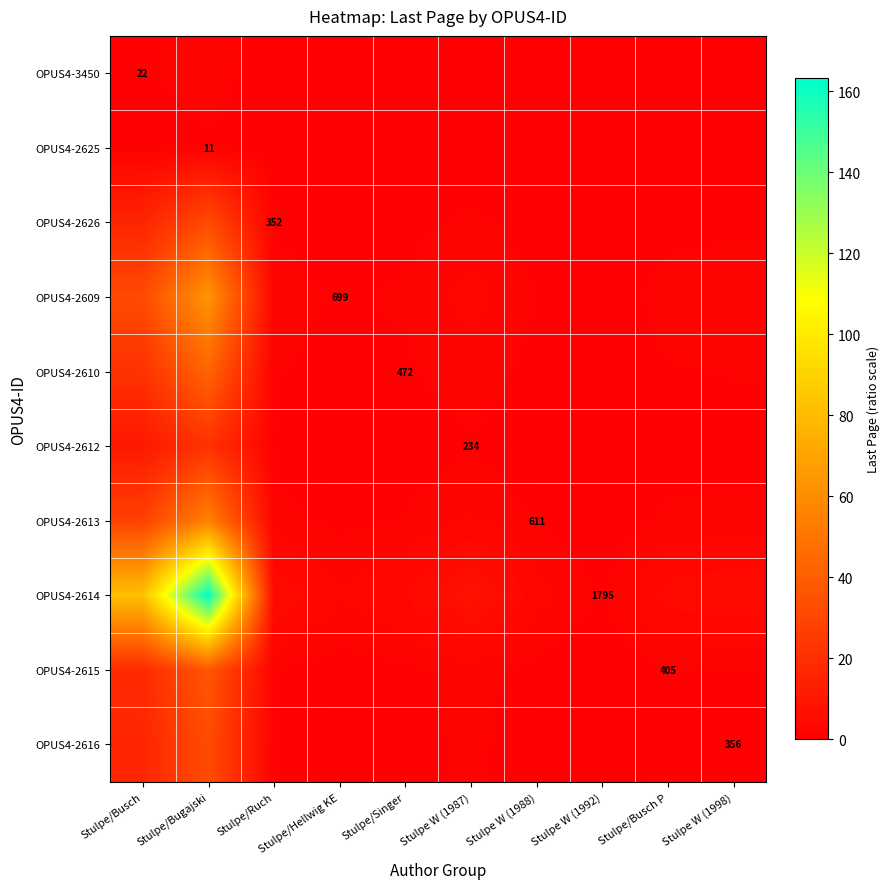

Which label corresponds to the smallest value in the chart?

Stulpe W (1992)